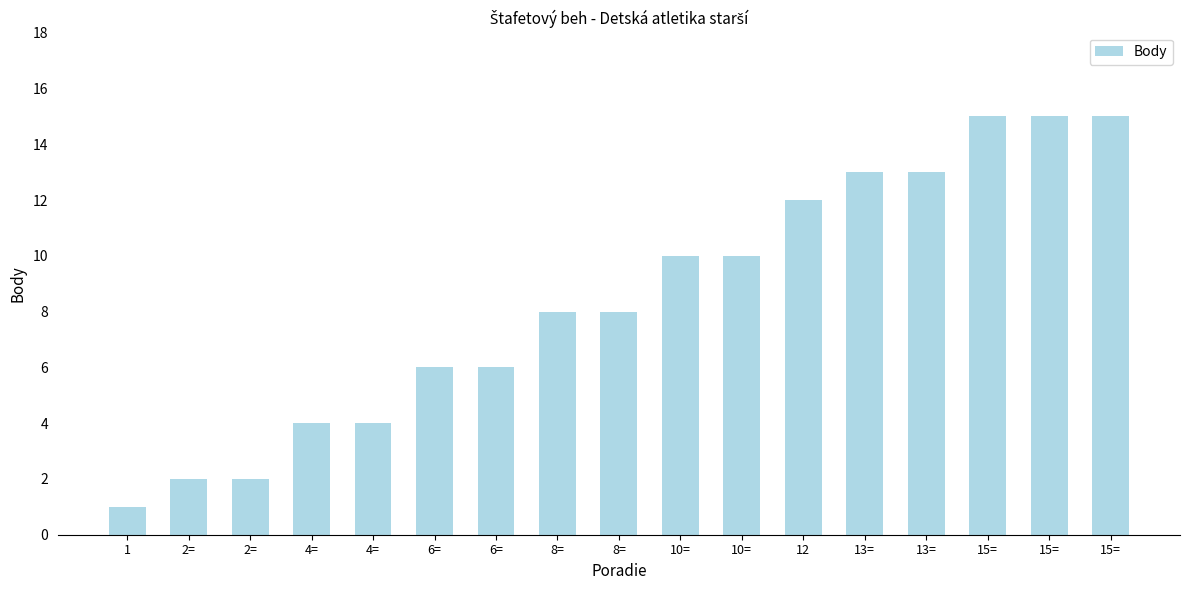

Does the chart contain any negative values?

No